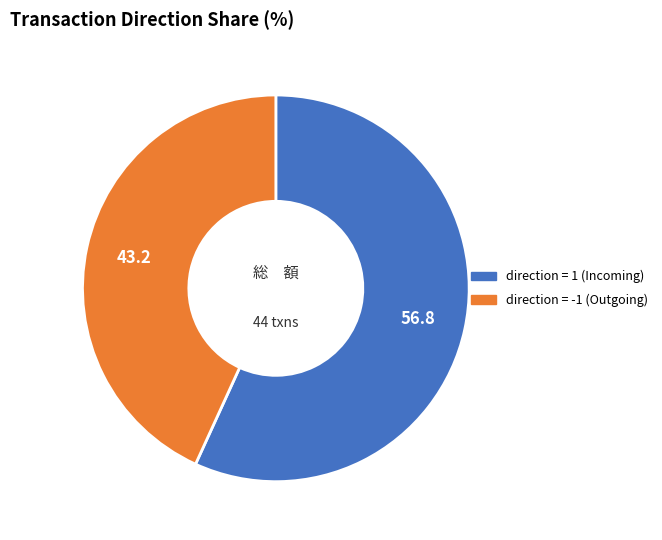

Is there a majority slice in this chart?

Yes